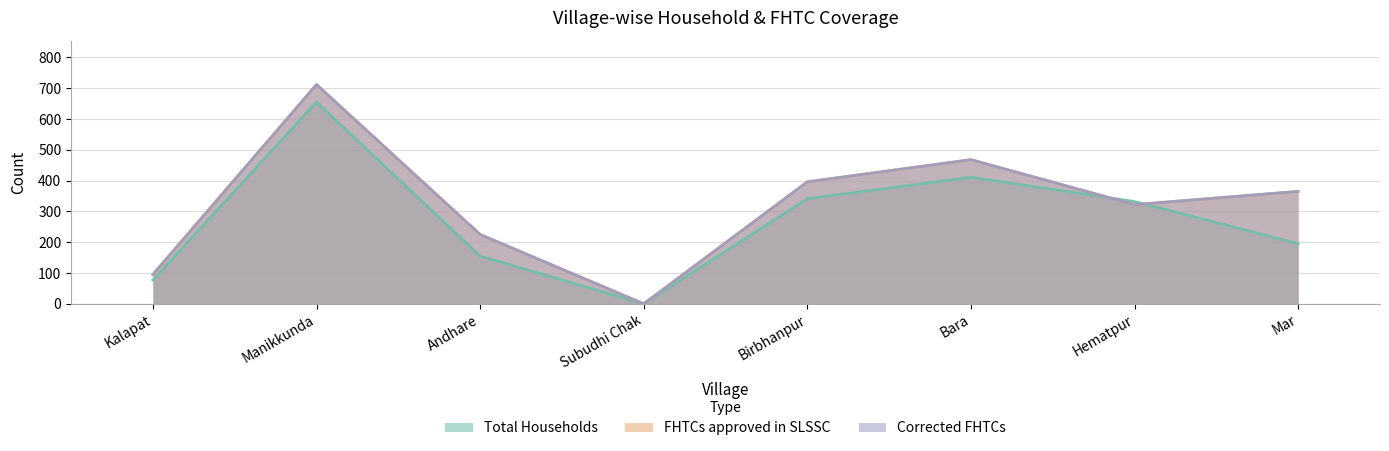

What is the sum of the Total Households values at Bara and Subudhi Chak?

411